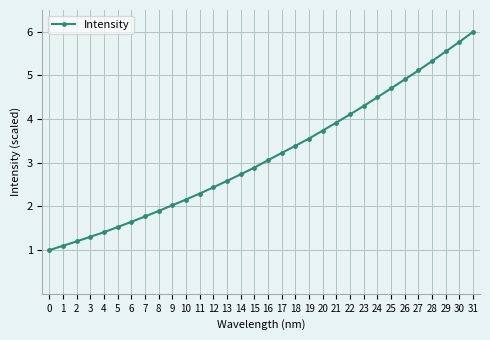

What is the change in value from 10 to 16?

+0.9